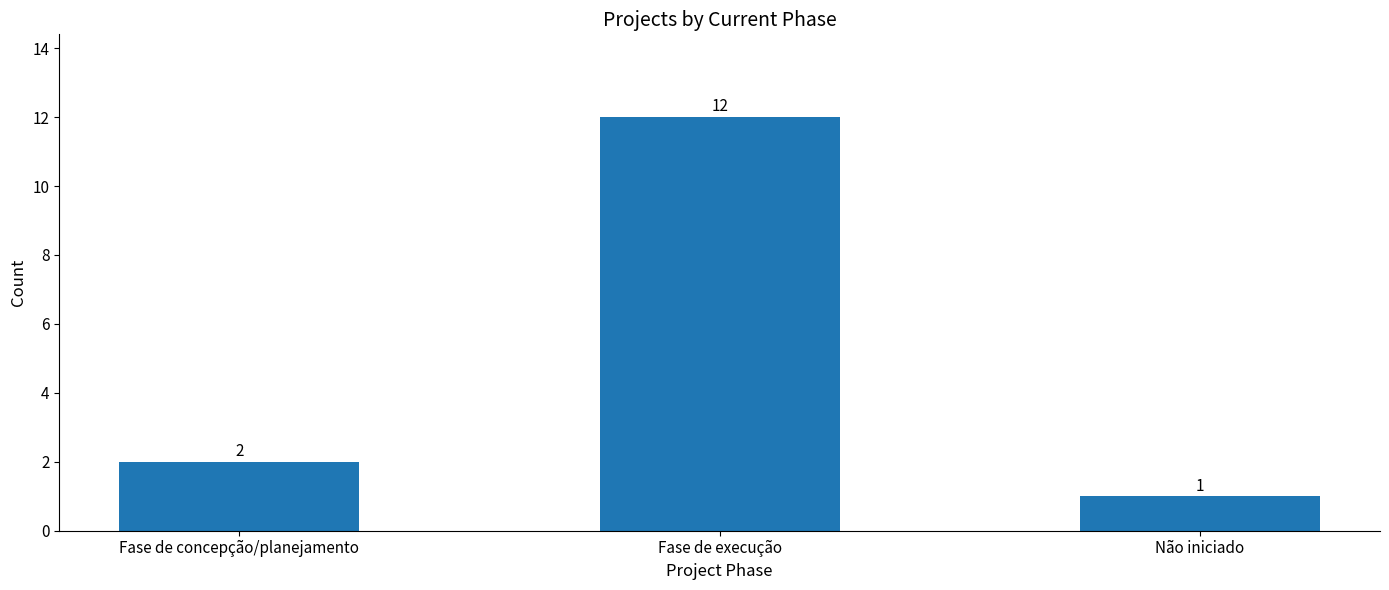

What is the ratio of the value at Não iniciado to the value at Fase de concepção/planejamento?

0.5